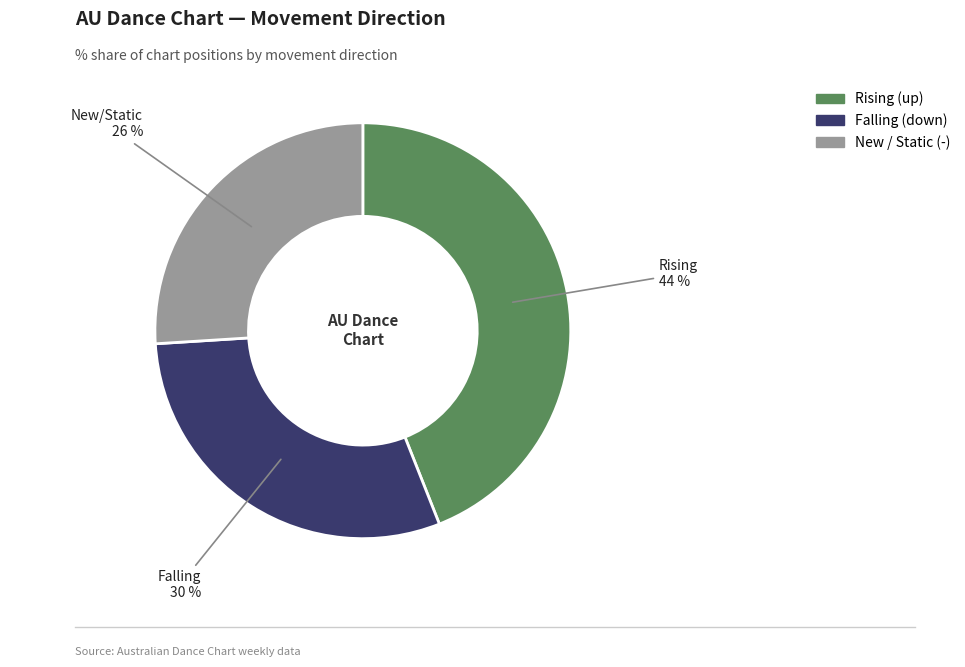

To the nearest percent, what is the difference between the largest and smallest slice percentages?

18%